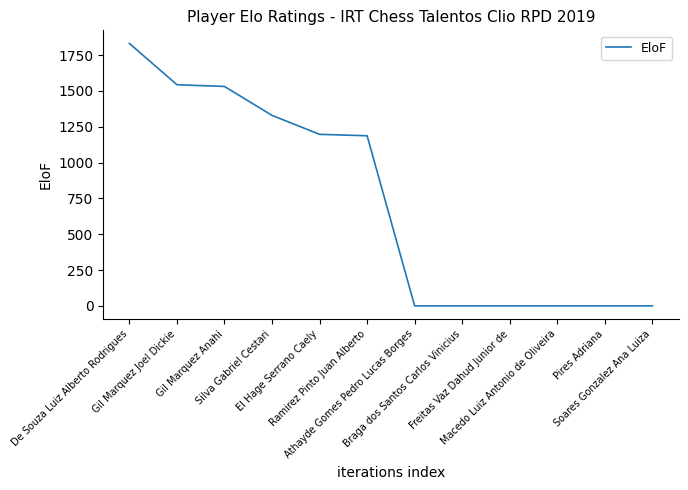

Which label corresponds to the largest value in the chart?

De Souza Luiz Alberto Rodrigues